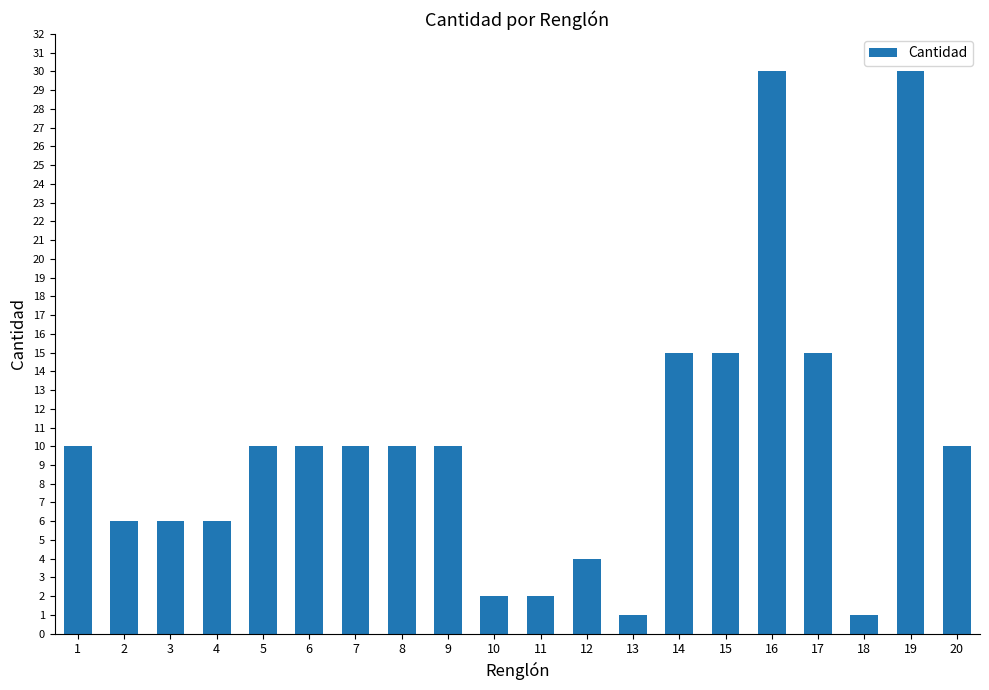

What is the greatest value displayed?

30